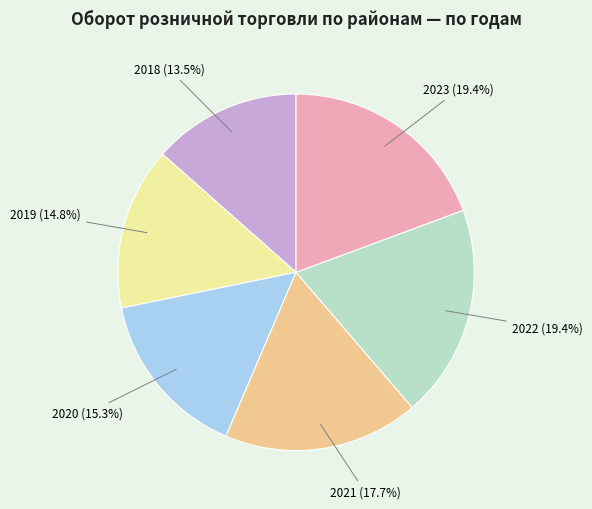

Does any single category account for the majority?

No